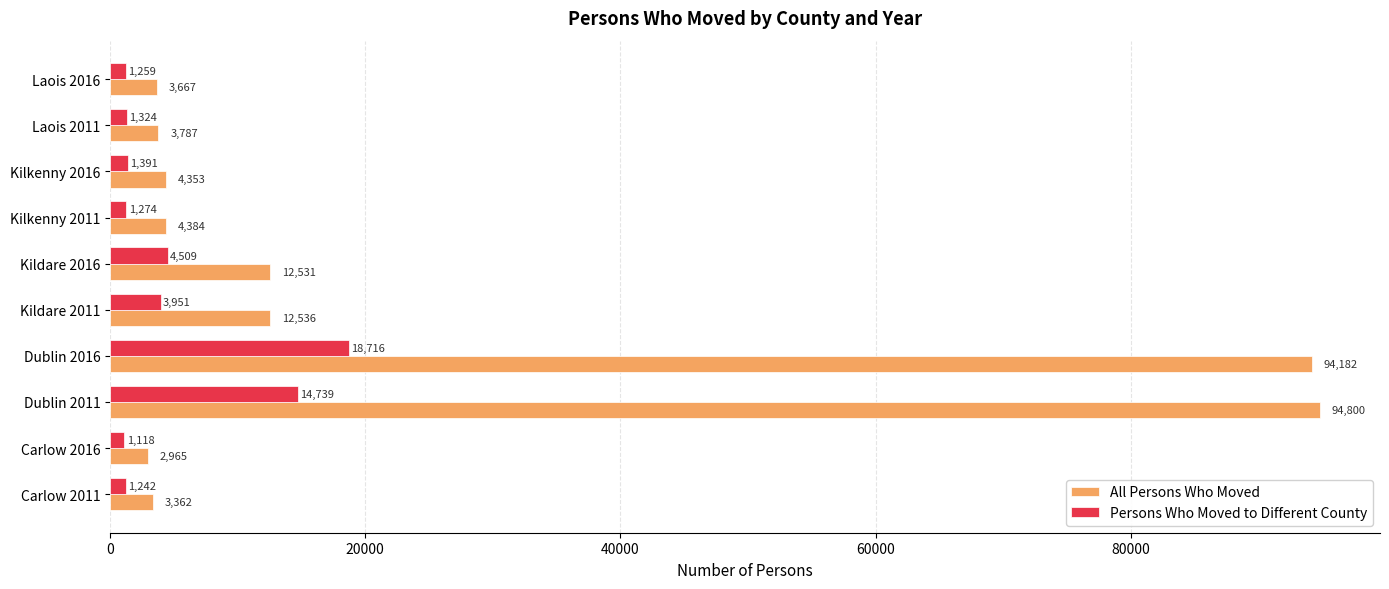

True or false: All Persons Who Moved has a value of 94182 at Dublin 2016.

True